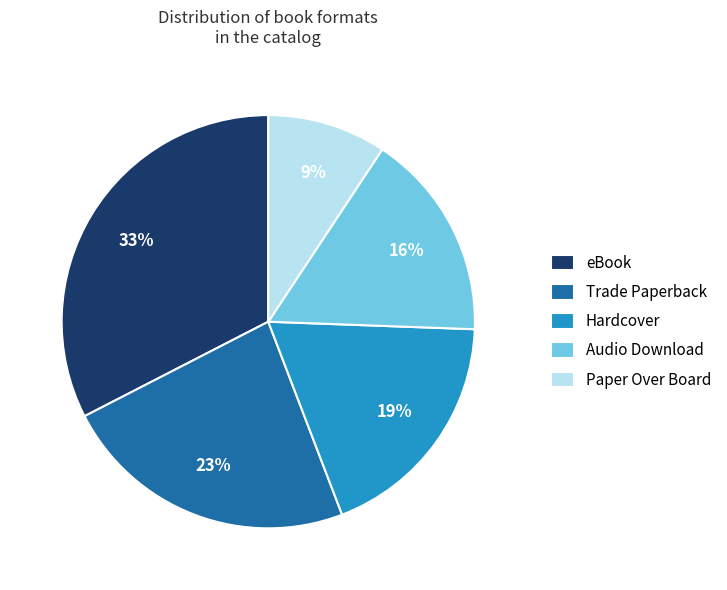

True or false: eBook accounts for 44% of the total.

False